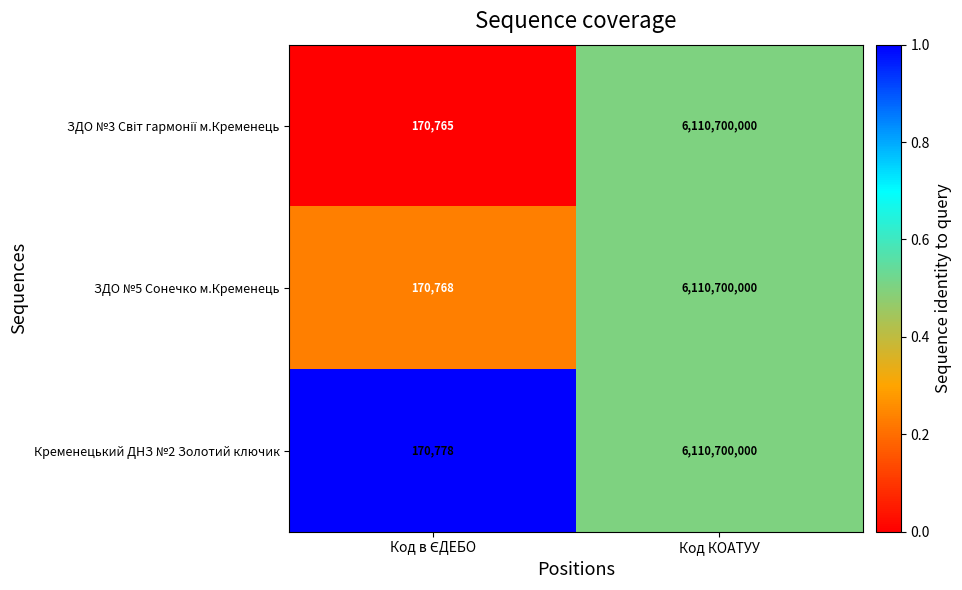

What is the approximate value of ЗДО №5 Сонечко м.Кременець at Код КОАТУУ?

6110700000